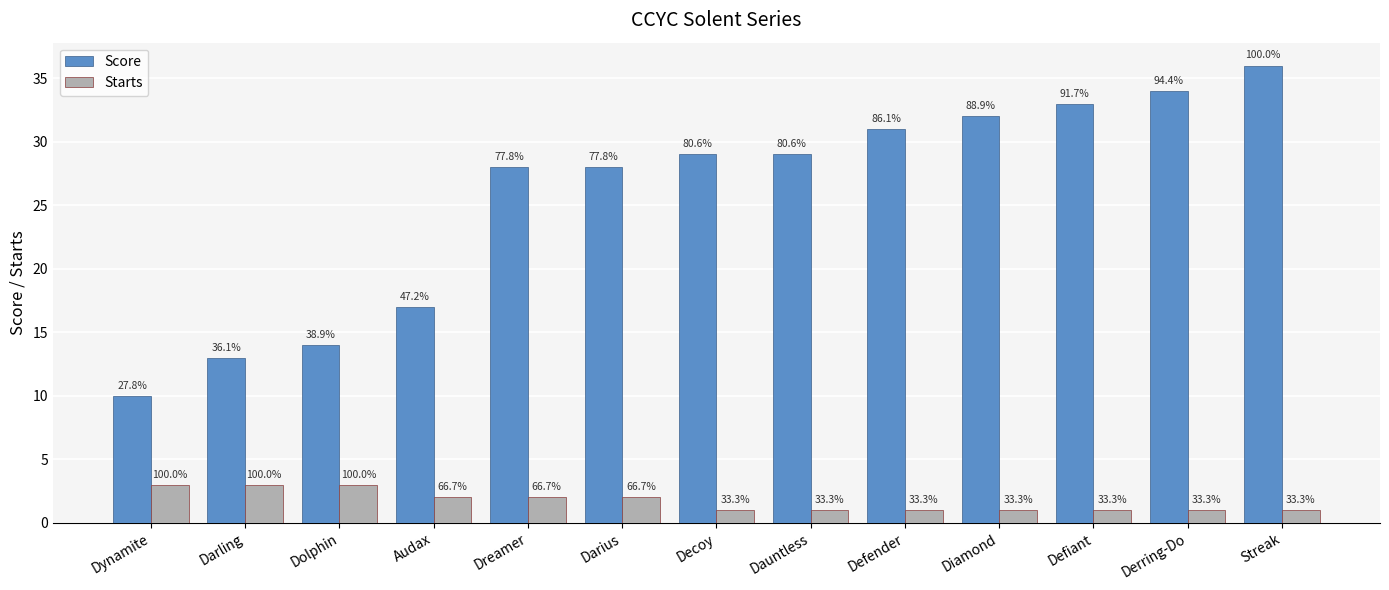

What position from the left is Darling?

2